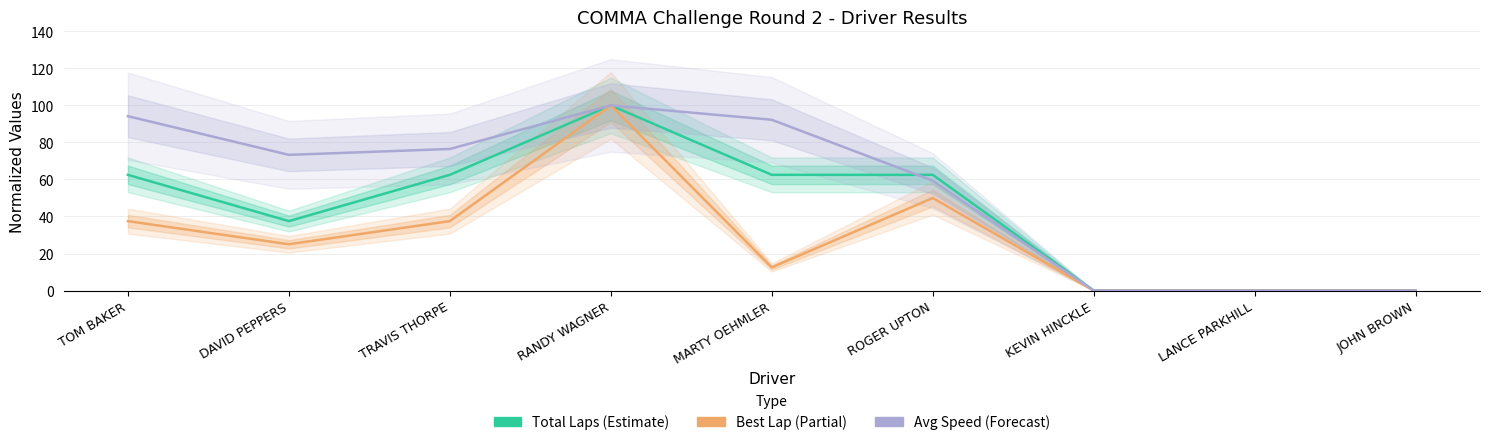

What is the value of the Best Lap (Partial) point at the 1st from the left?

37.5